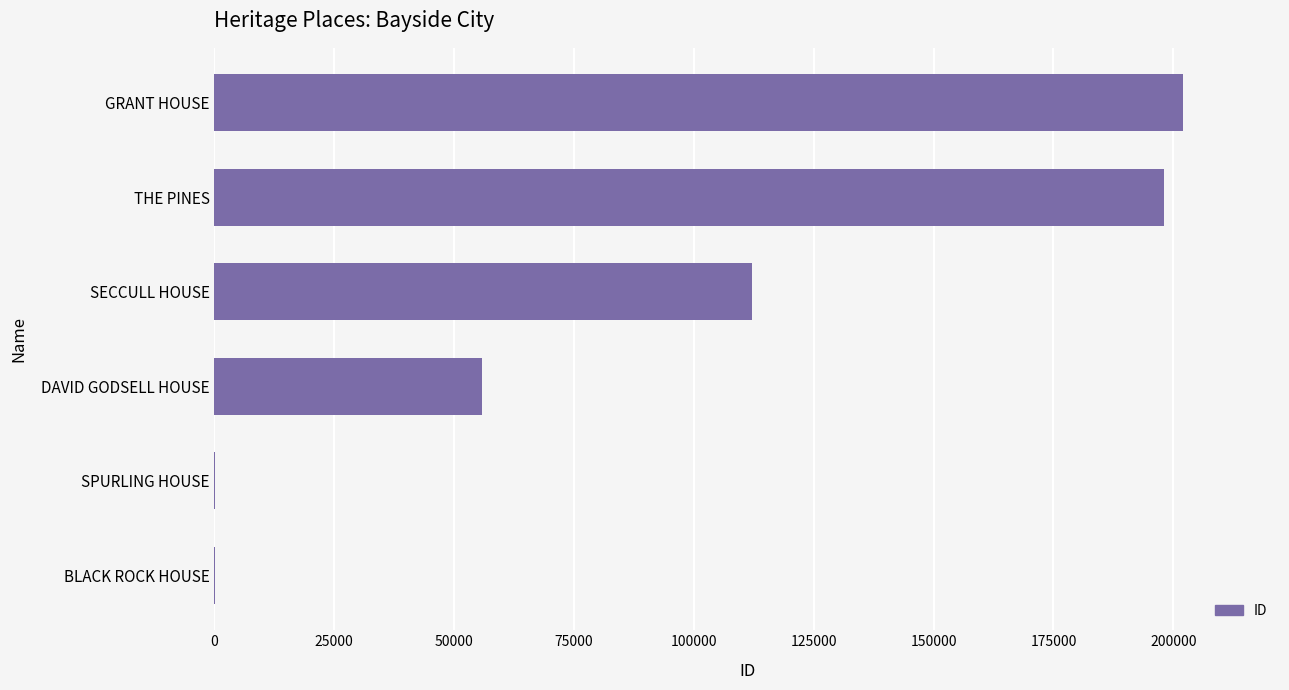

What is the change in value from DAVID GODSELL HOUSE to THE PINES?

+142251